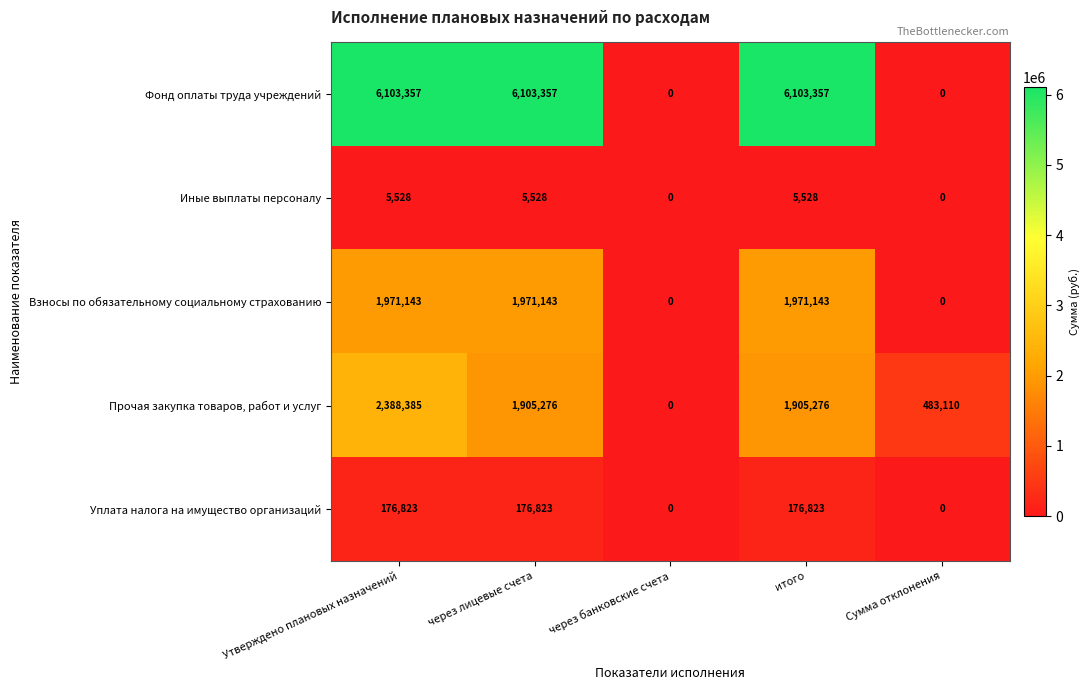

List the series in order of their peak value, highest first.

Фонд оплаты труда учреждений, Прочая закупка товаров, работ и услуг, Взносы по обязательному социальному страхованию, Уплата налога на имущество организаций, Иные выплаты персоналу